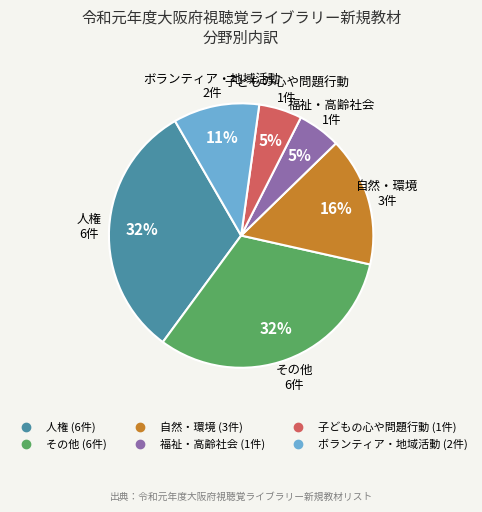

Is the sum of 子どもの心や問題行動 and 福祉・高齢社会 greater than half?

No